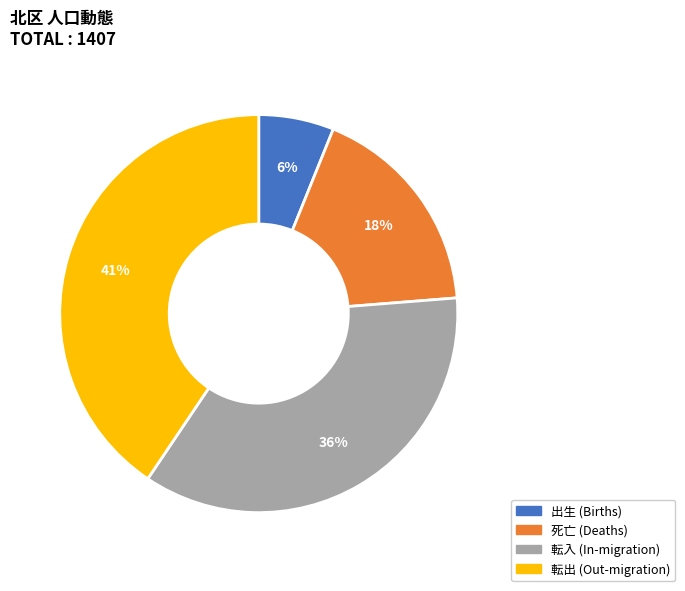

To the nearest percent, what is the difference between the 死亡 (Deaths) and 出生 (Births) slice percentages?

12%